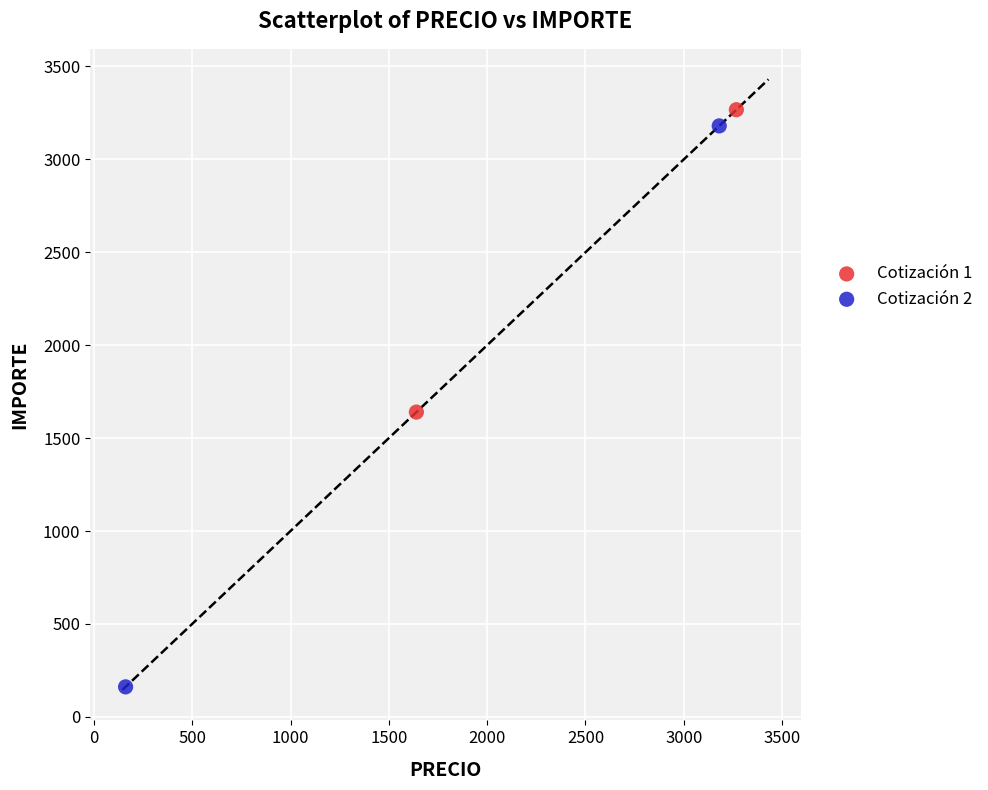

Which series reaches the minimum Y coordinate?

Cotización 2